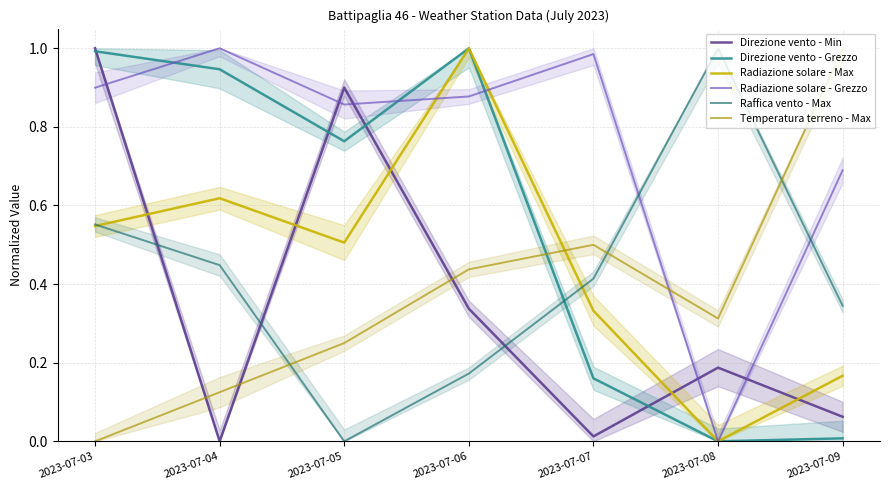

Which series has the widest spread of values?

Direzione vento - Min